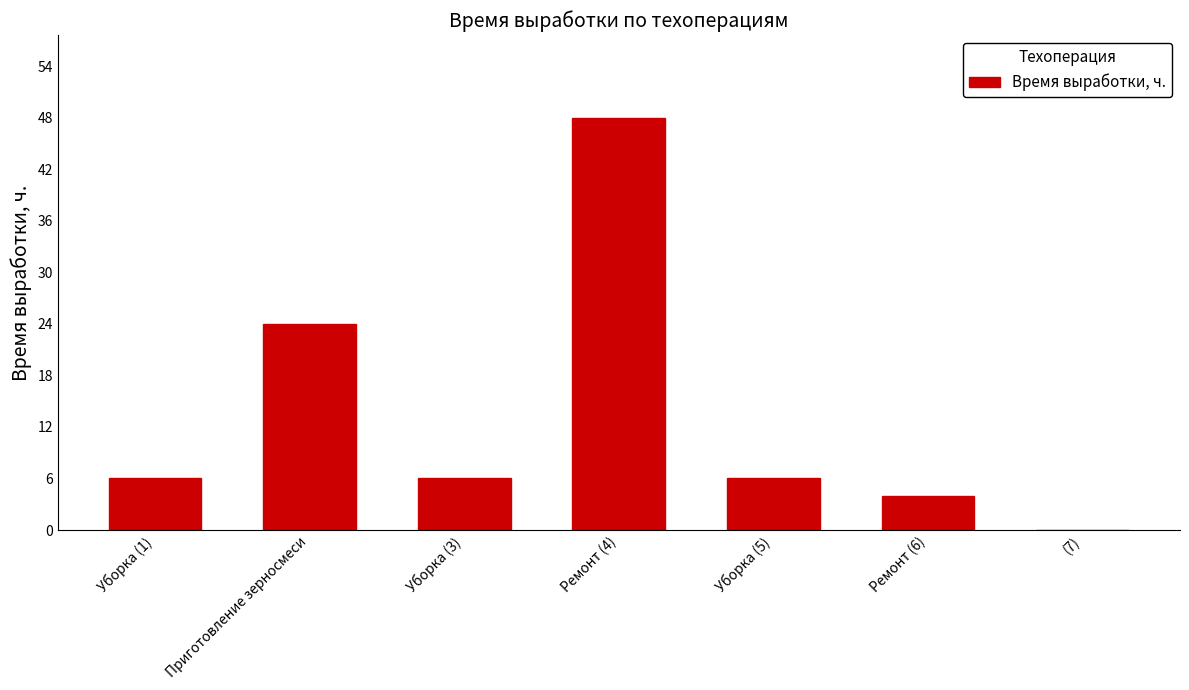

Reading left to right, list all the values displayed in this chart.

Уборка (1)=6	Приготовление зерносмеси=24	Уборка (3)=6	Ремонт (4)=48	Уборка (5)=6	Ремонт (6)=4	(7)=0